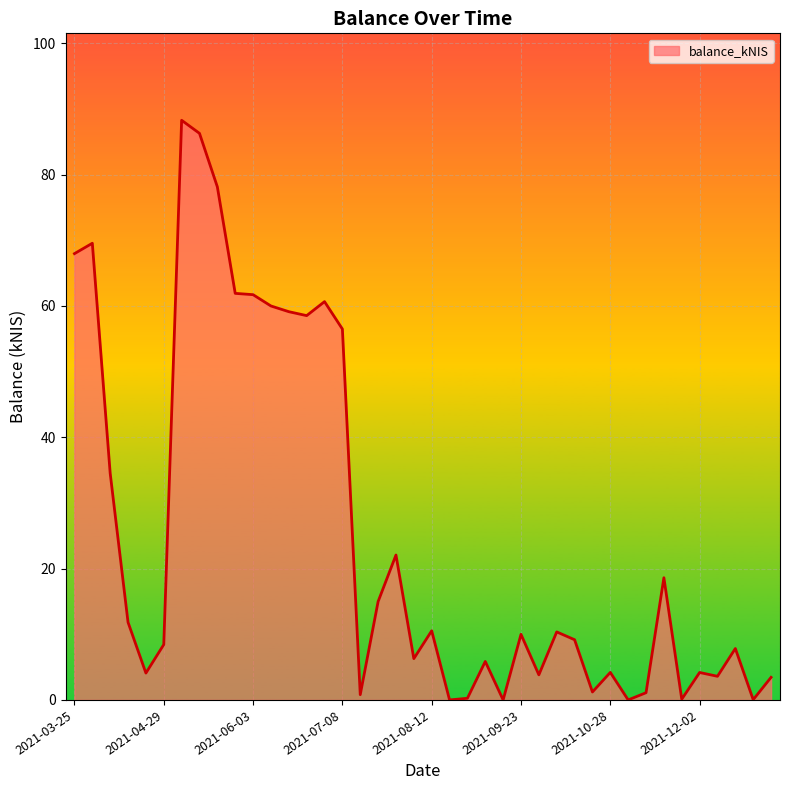

What is the difference between the maximum and minimum values?

88.3